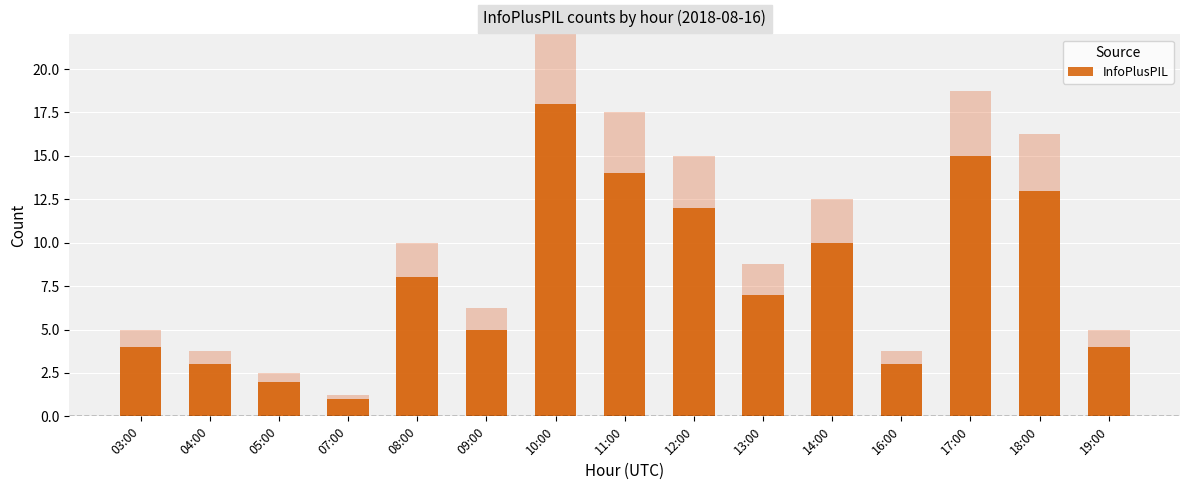

True or false: the data shows 4 at 12:00.

False